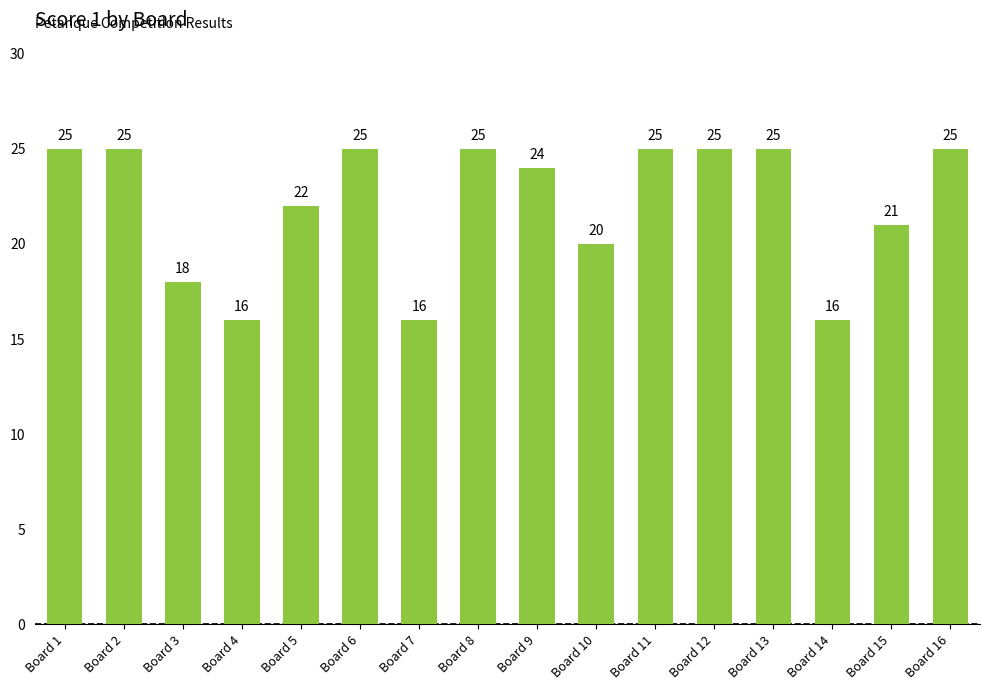

What is the ratio of the value at Board 7 to the value at Board 12?

0.6